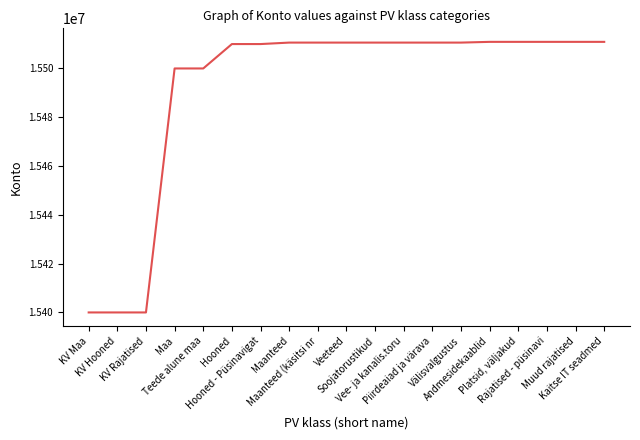

What is the sum of all values?

294348700